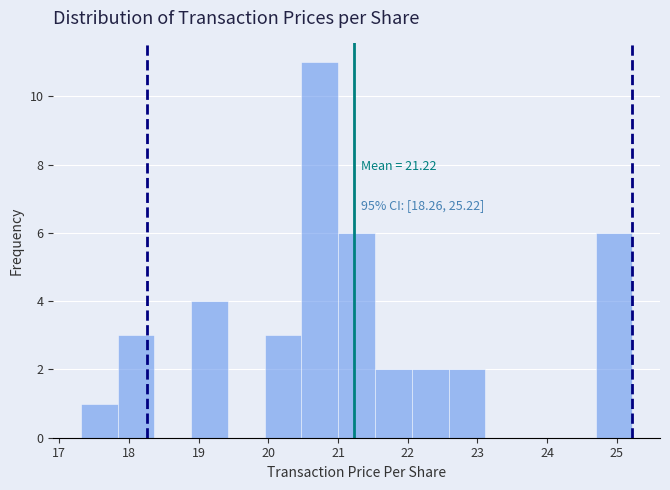

Over which range of the x-axis is the bar tallest?

20.5 to 21.0